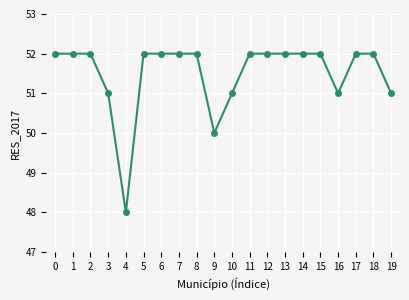

Is this an area chart (filled region under the line)?

No